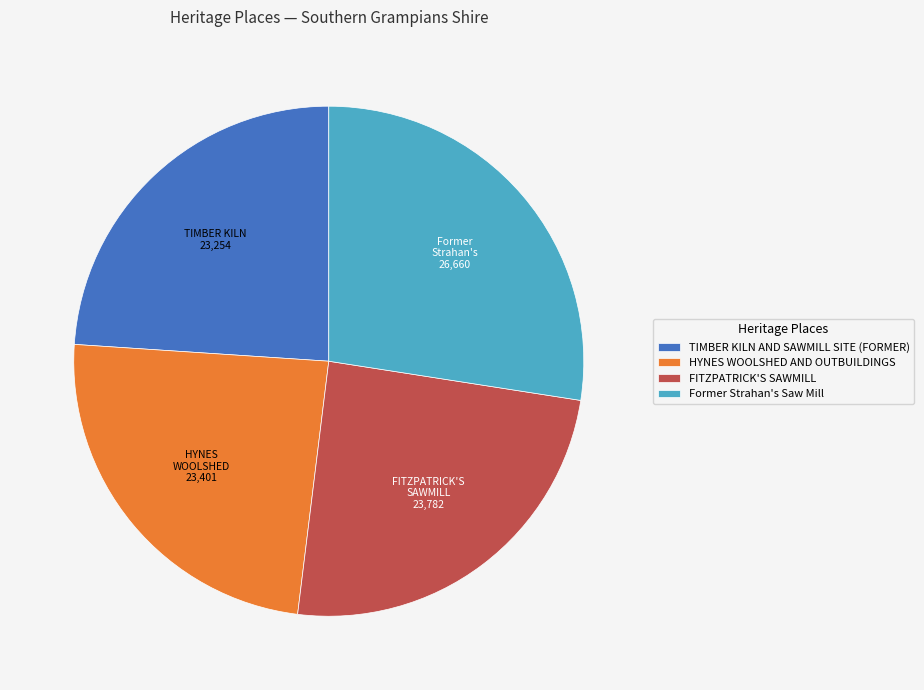

Is FITZPATRICK'S SAWMILL the majority of the pie?

No